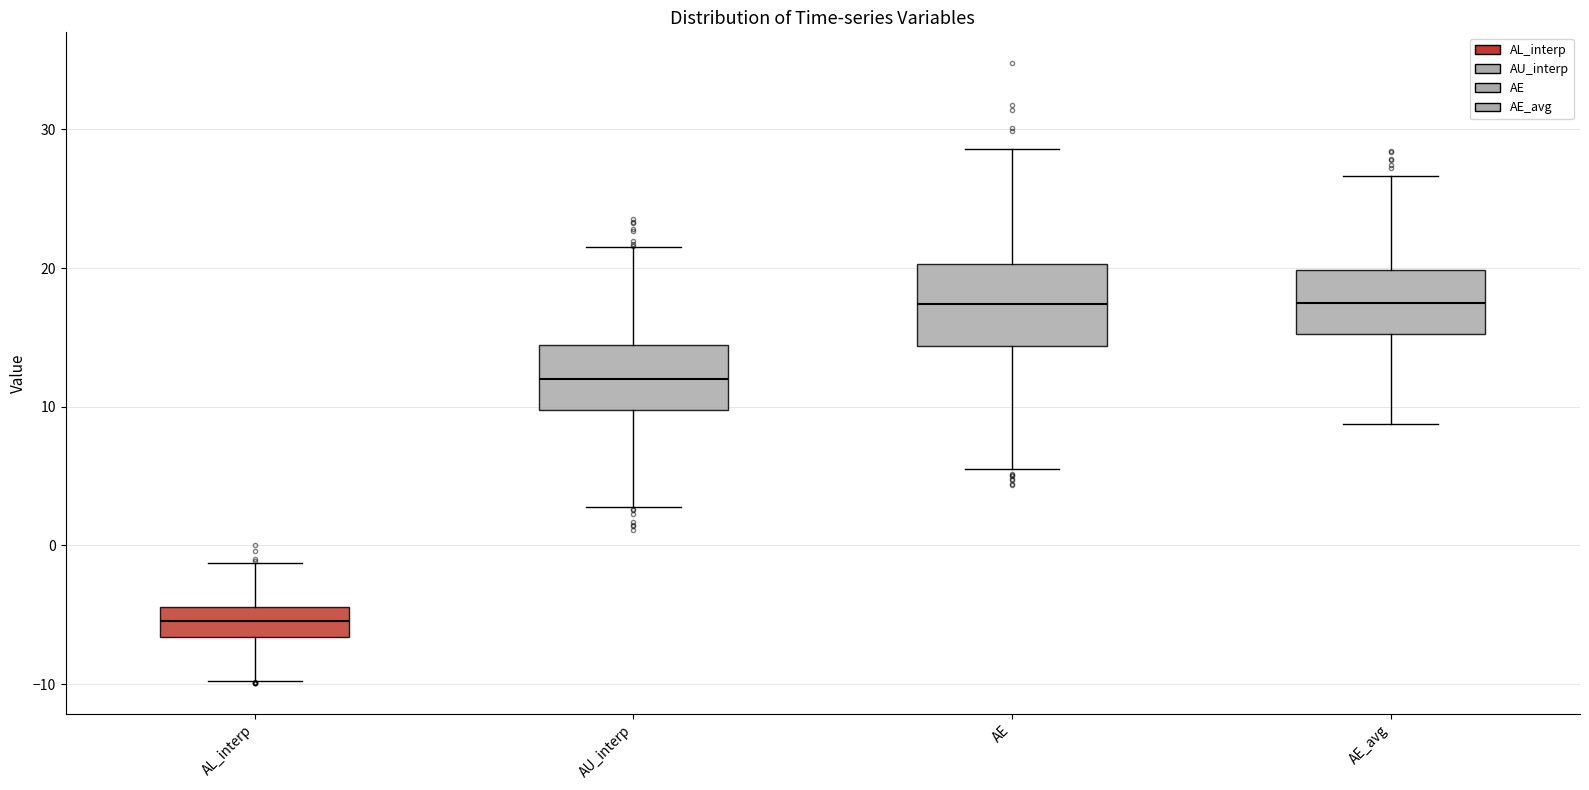

Where does the median line of the box for AL_interp sit on the y-axis? The values are not printed on the chart, so give them approximately, as read against the axis.

-5